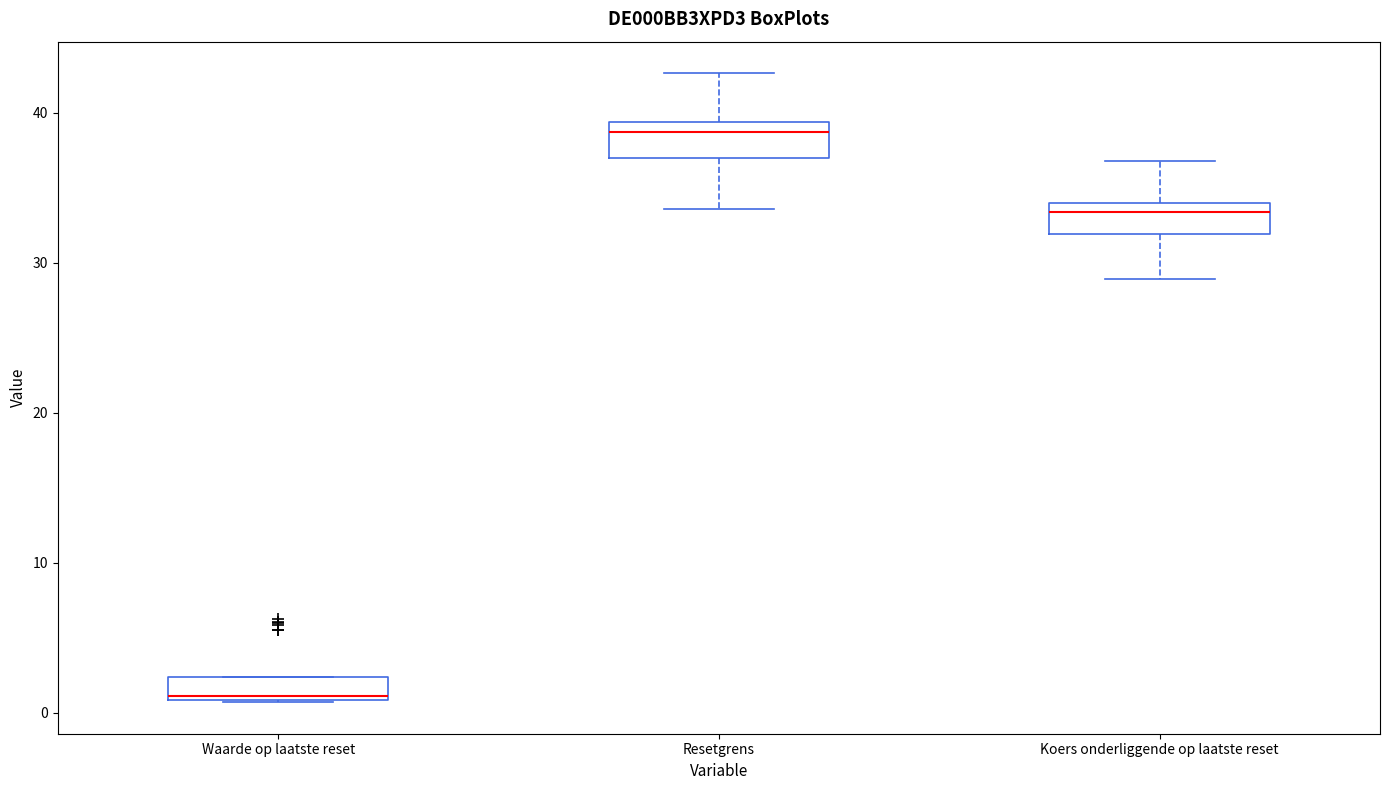

Where is the lower edge of the box for Resetgrens on the y-axis? The values are not printed on the chart, so give them approximately, as read against the axis.

37